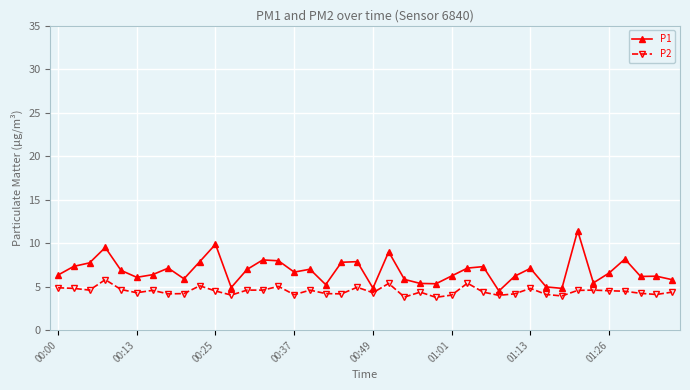

True or false: P1 has more than 0 points higher than both neighbors.

True